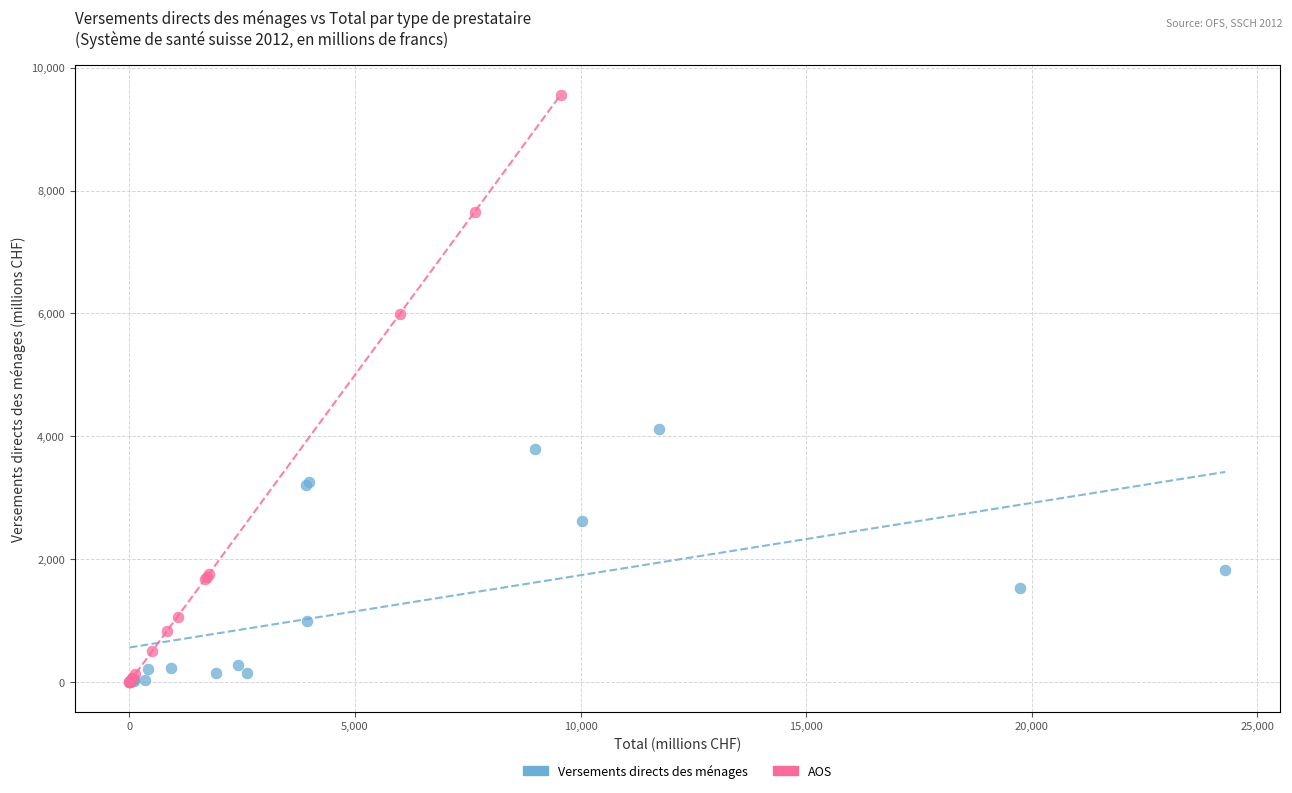

Which series has the largest Y range (max minus min)?

AOS